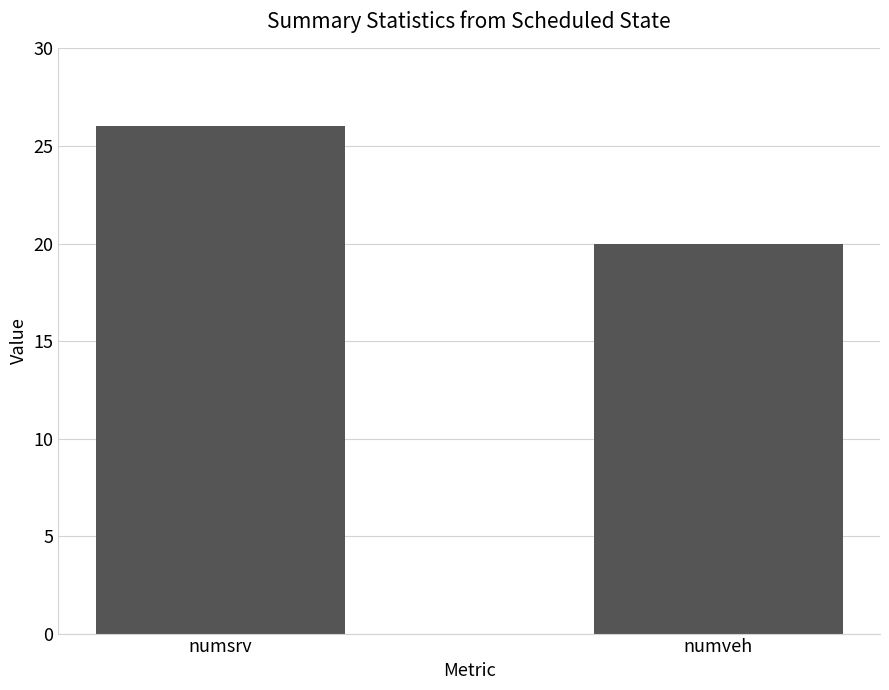

List the labels in order of value, largest first.

numsrv, numveh